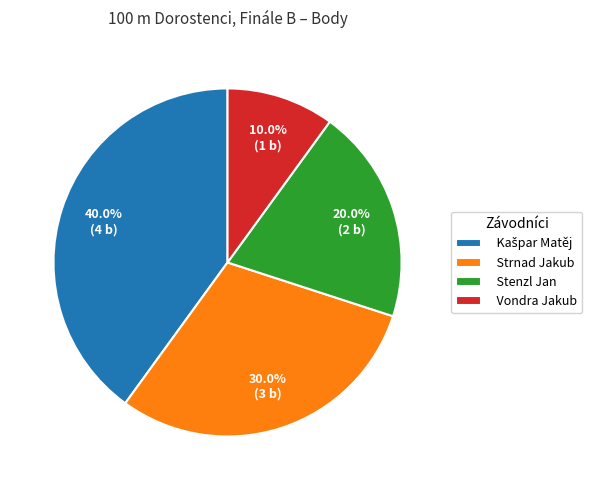

How much of the chart is everything except Vondra Jakub?

90.0%